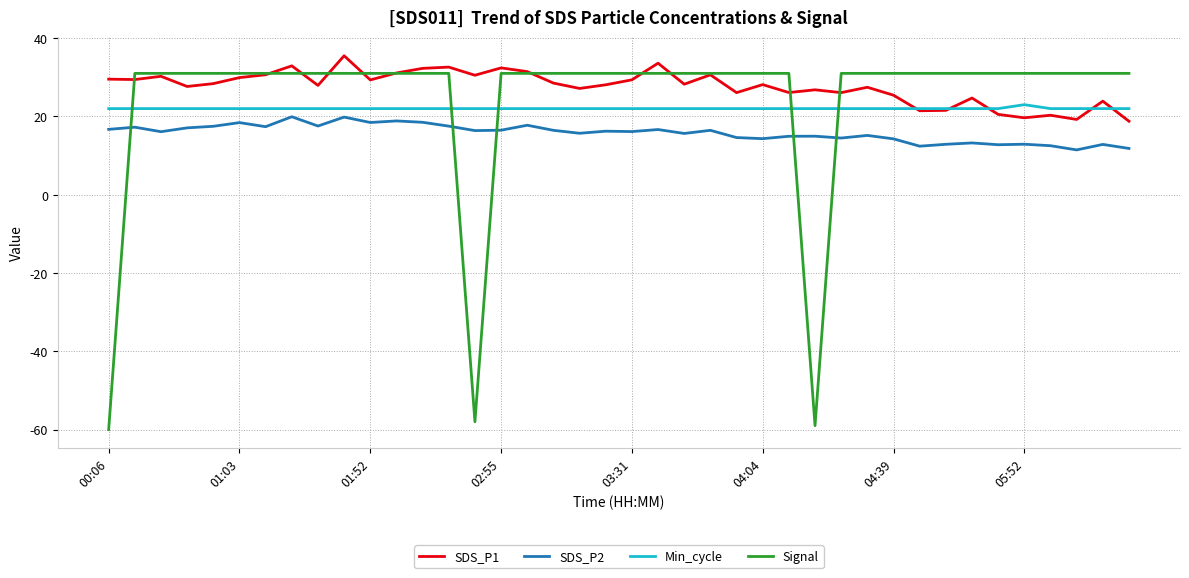

List the series in order of their overall mean, highest first.

SDS_P1, Signal, Min_cycle, SDS_P2